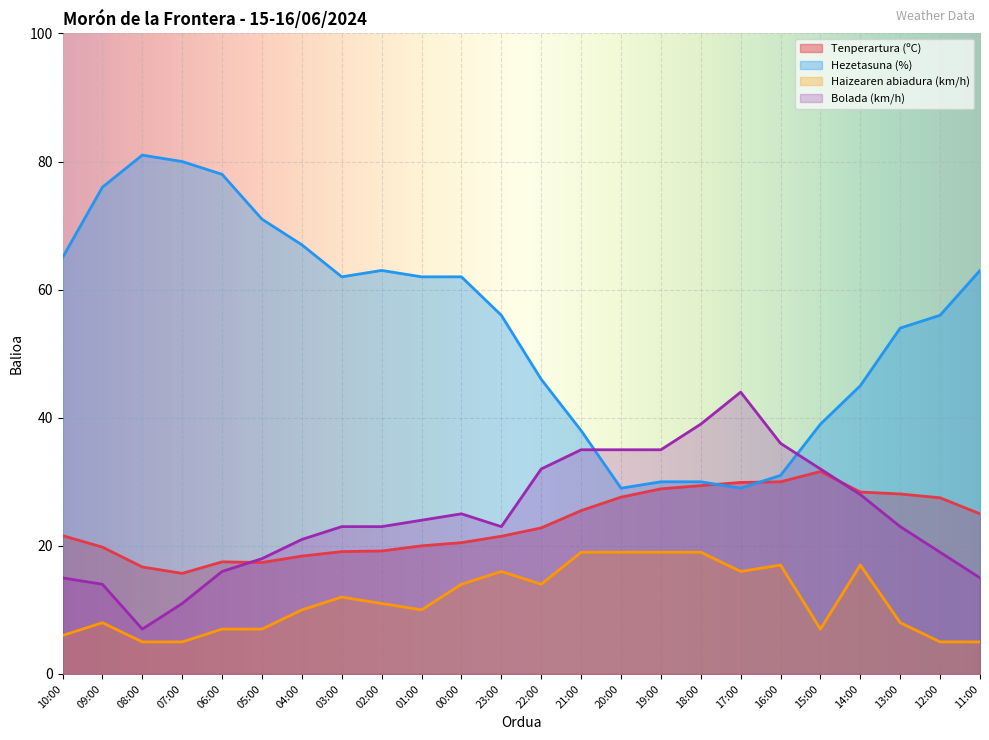

What position from the left is 14:00?

21